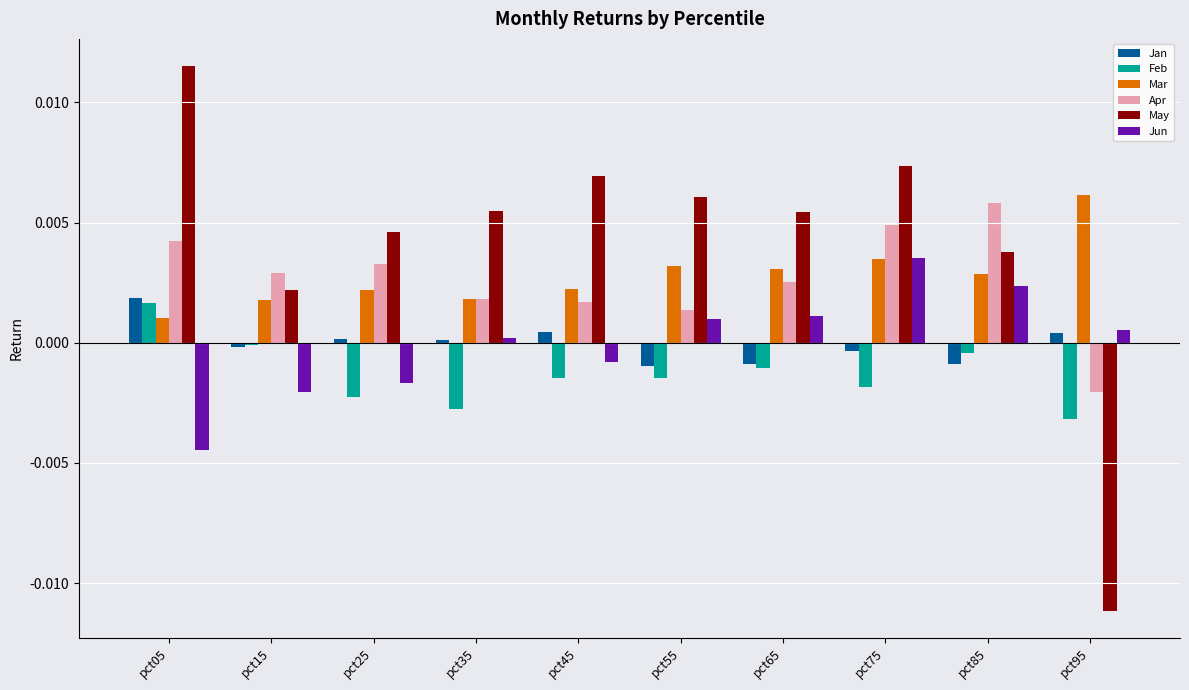

At which category is the sum across all series the highest?

pct75